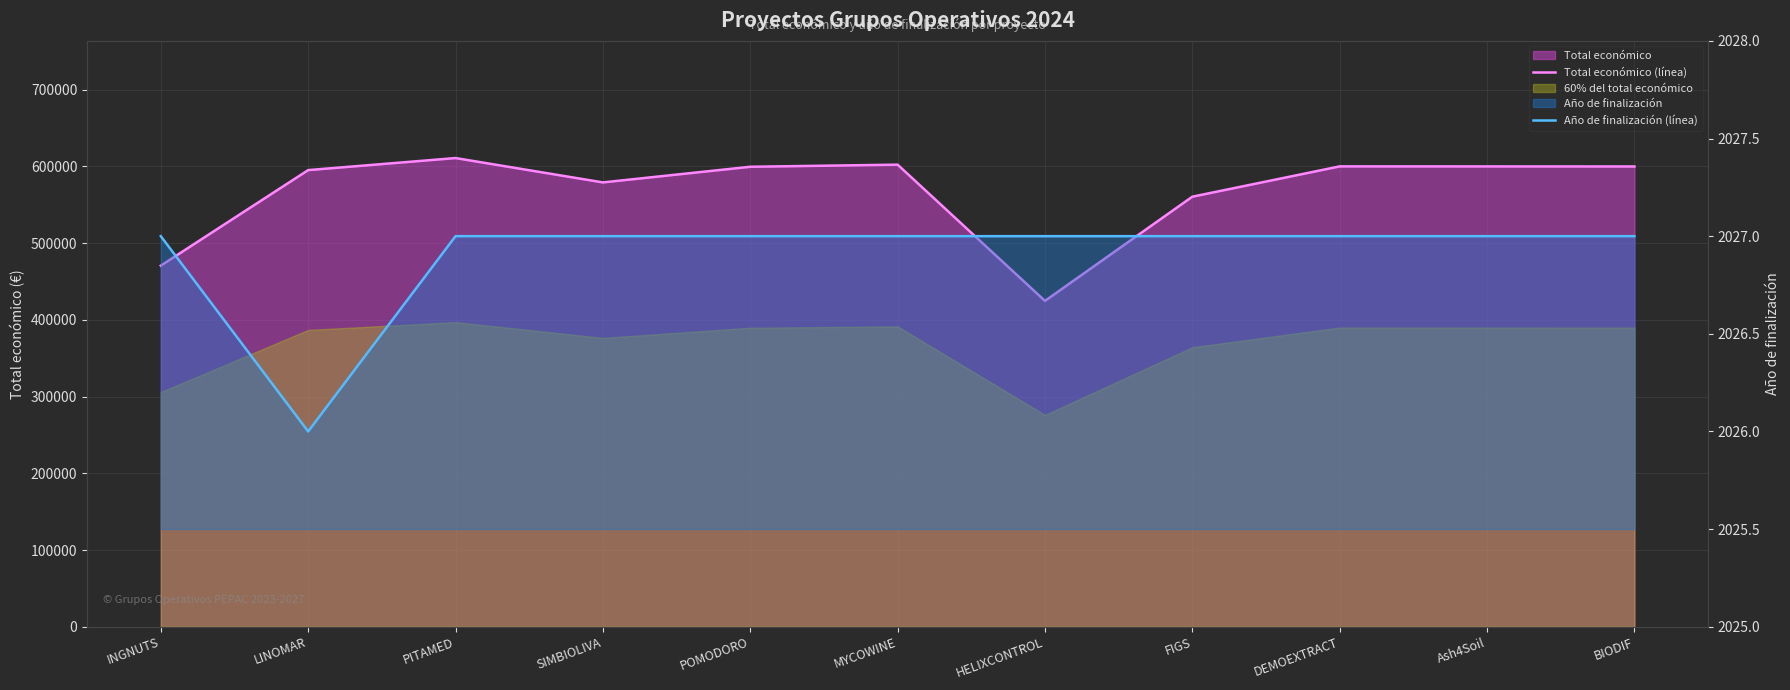

True or false: Año de finalización (línea) and Total económico (línea) intersect in this chart.

False